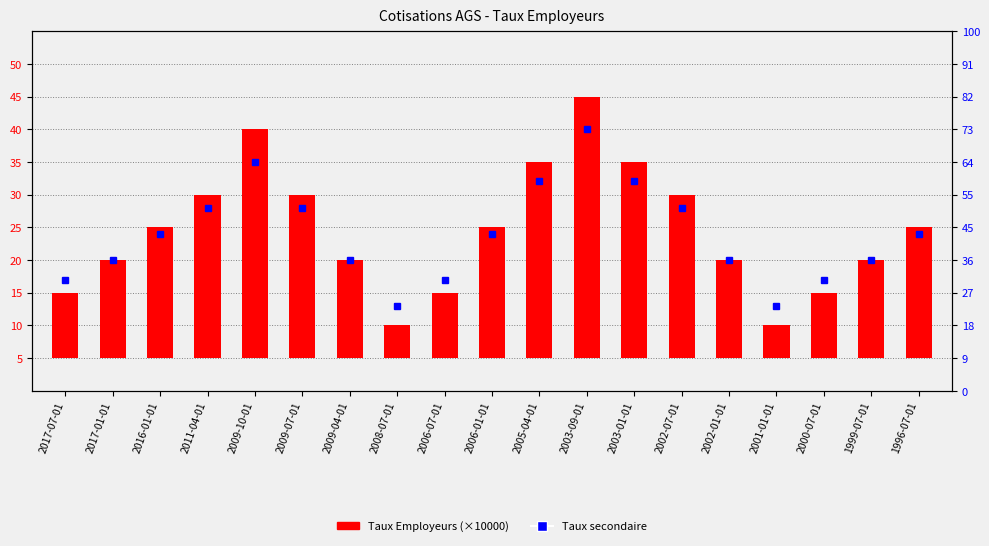

What is the approximate value at 2003-09-01?

40